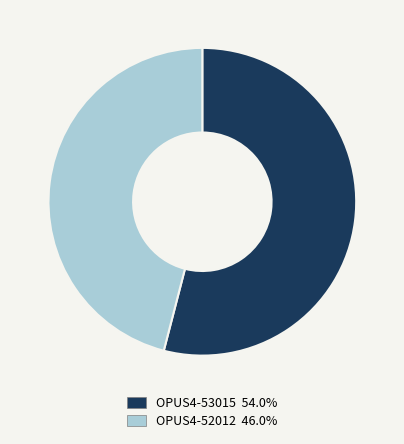

Do OPUS4-52012 and OPUS4-53015 together represent more than half of the pie?

Yes